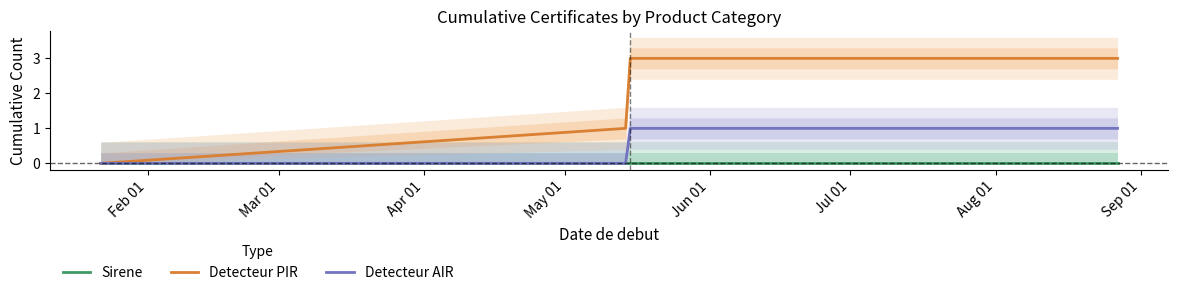

Which has a higher value, Apr 01 or May 01?

Apr 01